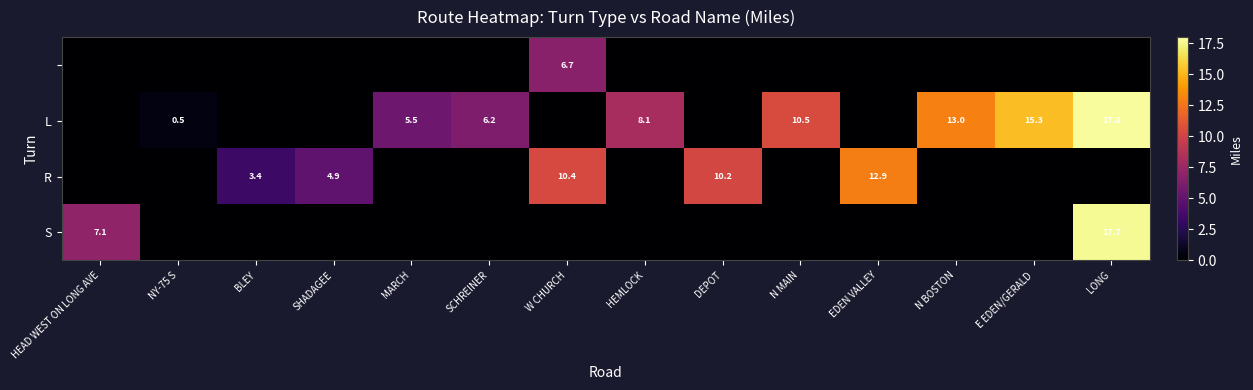

Is it true that S equals 1.7 at HEAD WEST ON LONG AVE?

False